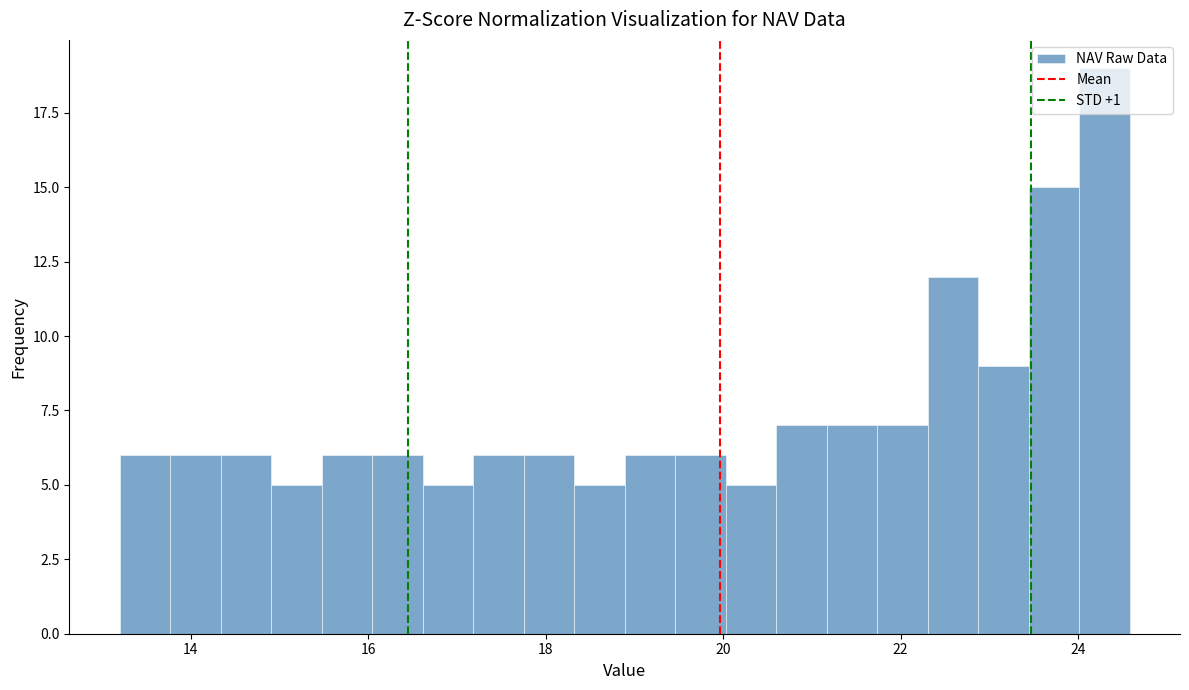

Read against the x-axis, roughly where is the centre of the tallest bar?

24.2